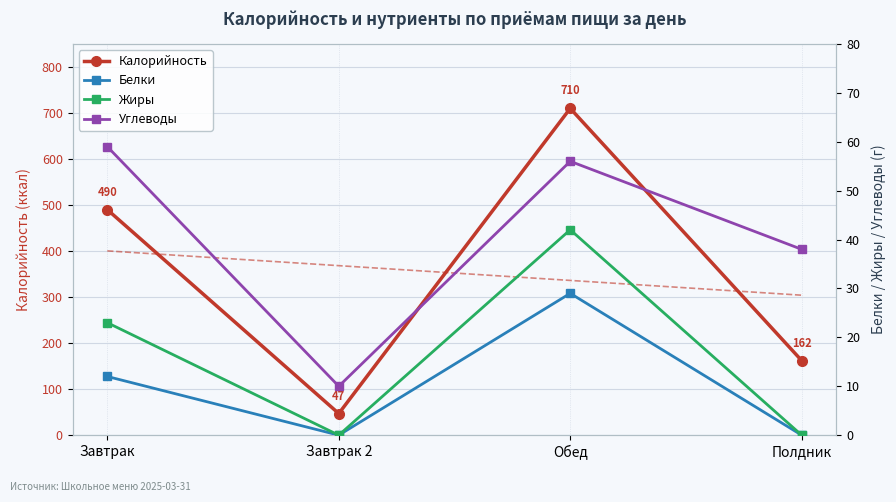

Between Завтрак 2 and Завтрак, which is larger?

Завтрак